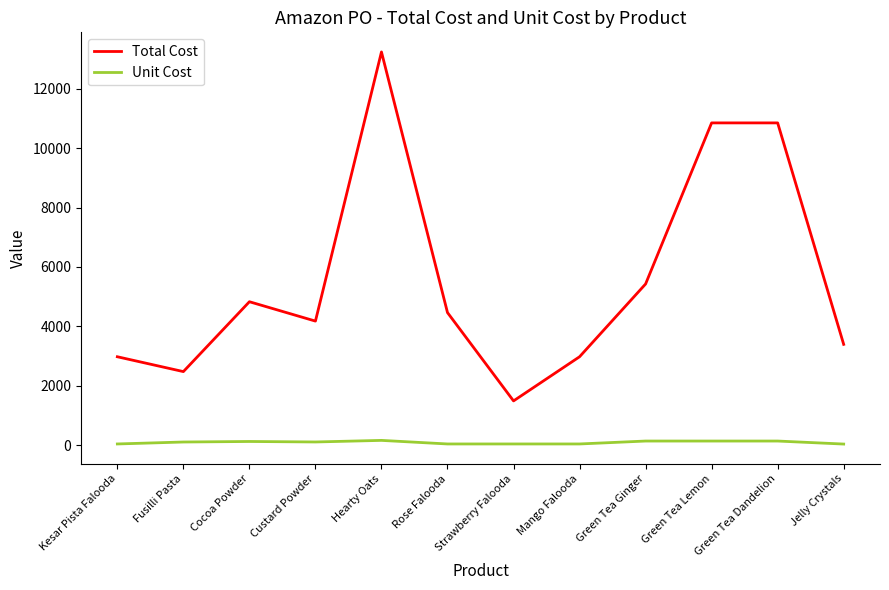

What is the minimum value for Unit Cost?

33.9